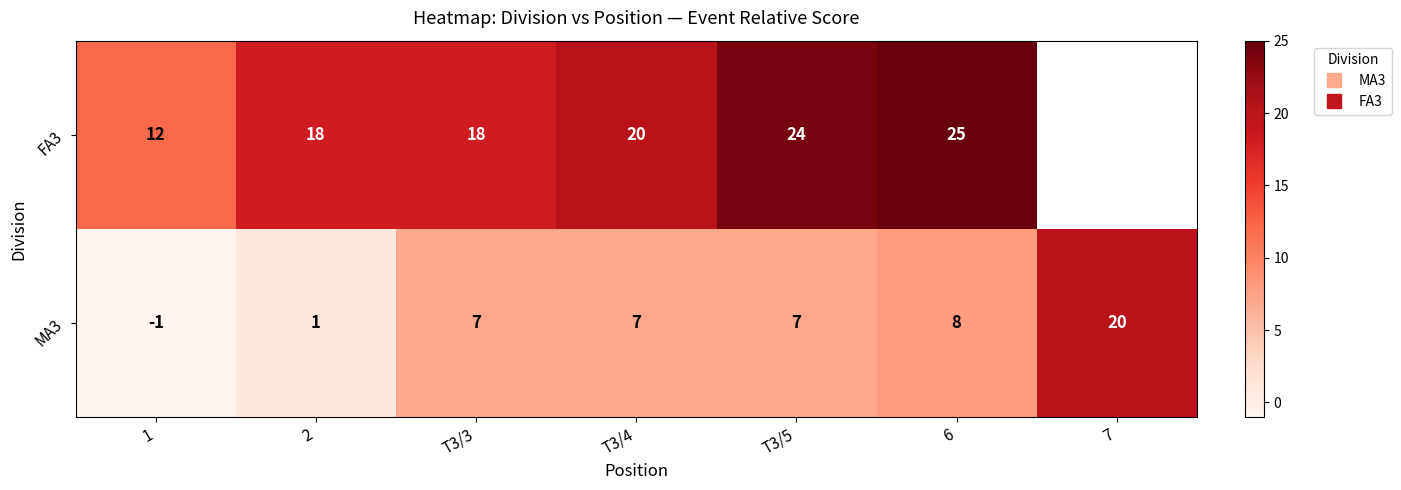

What is the minimum value for FA3?

12.0